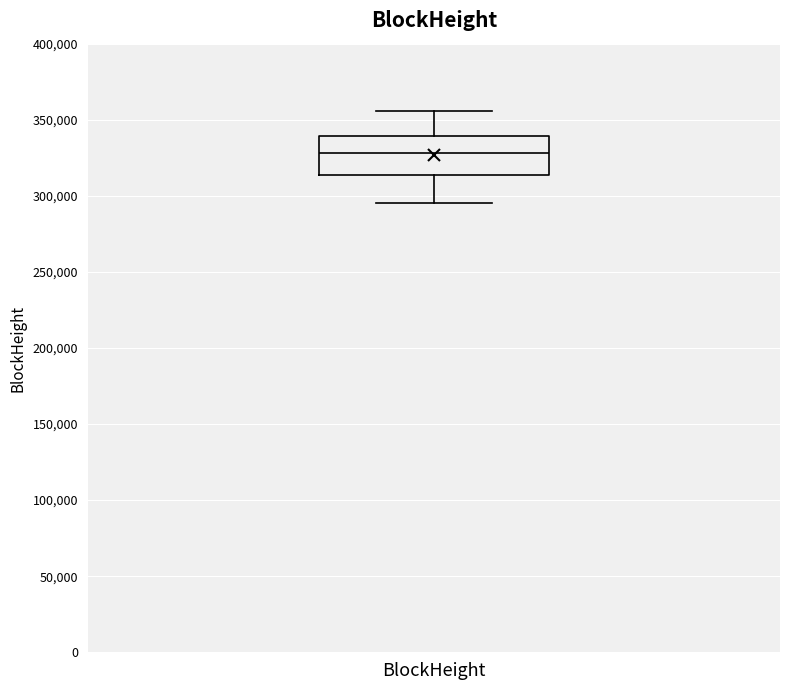

Where does the upper whisker of the box for BlockHeight end on the y-axis? The values are not printed on the chart, so give them approximately, as read against the axis.

355000